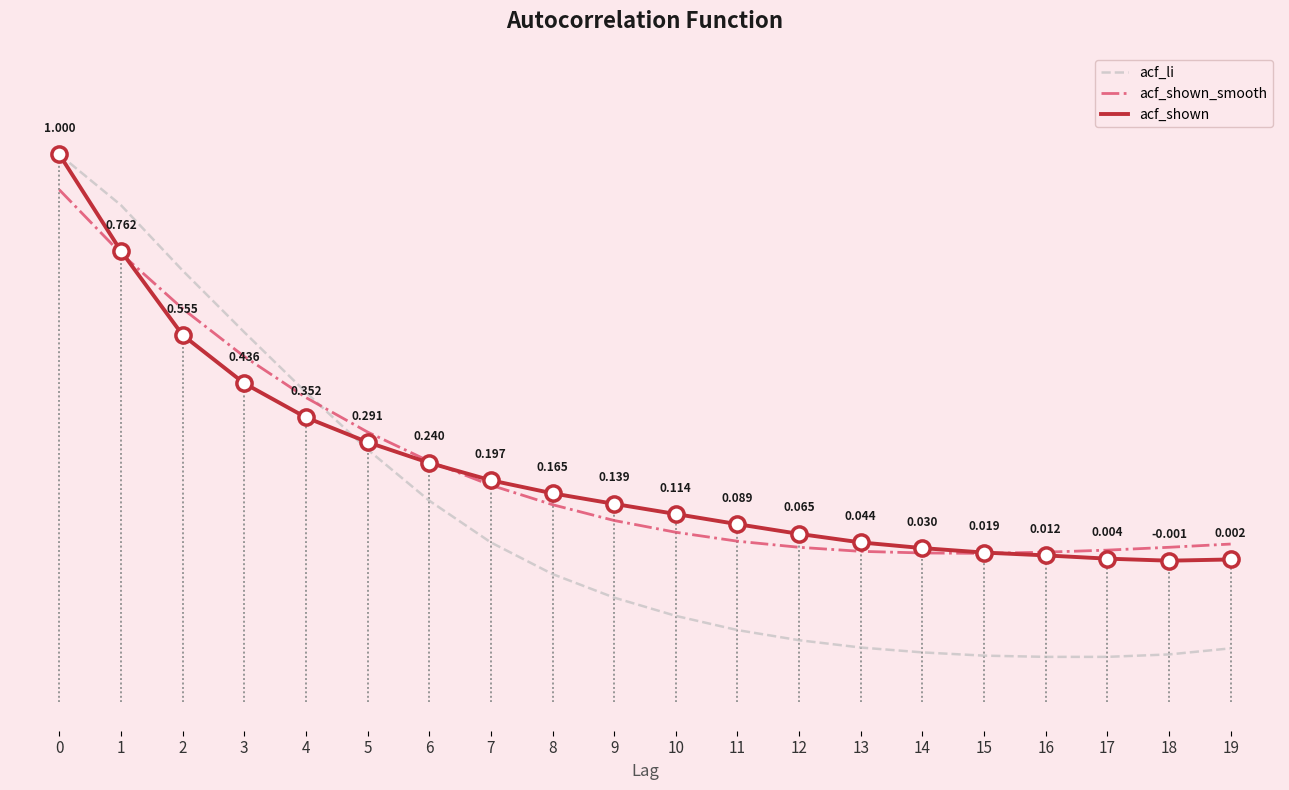

What is the total value across all series at 12?

-0.1